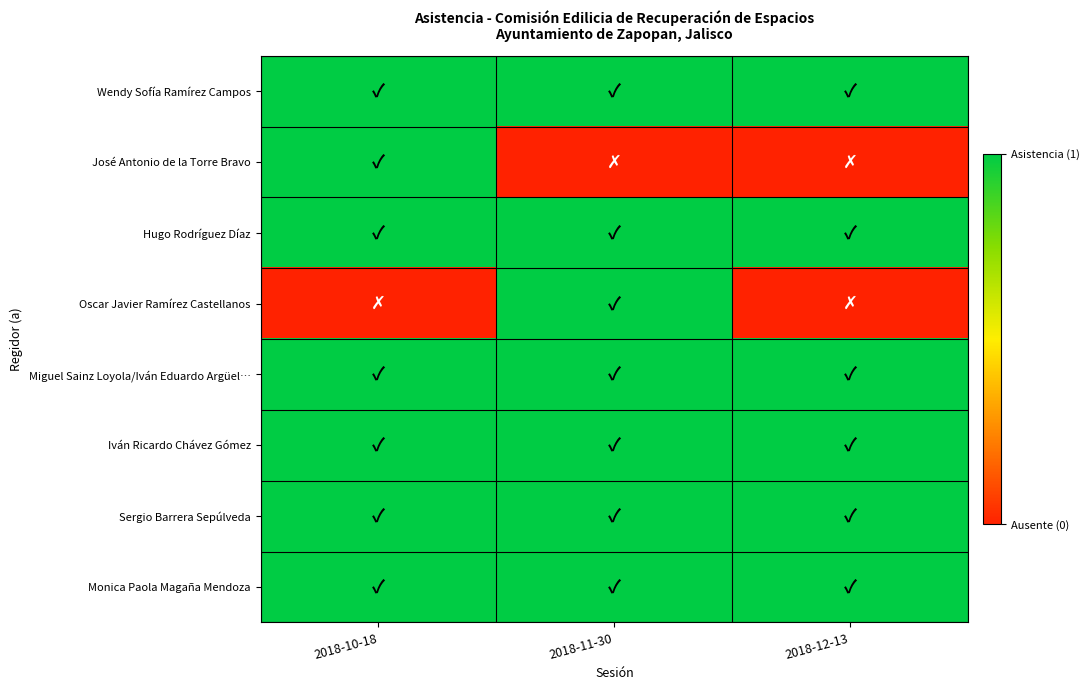

At 2018-10-18, list the series in order from largest to smallest.

Wendy Sofía Ramírez Campos, José Antonio de la Torre Bravo, Hugo Rodríguez Díaz, Miguel Sainz Loyola/Iván Eduardo Argüel…, Iván Ricardo Chávez Gómez, Sergio Barrera Sepúlveda, Monica Paola Magaña Mendoza, Oscar Javier Ramírez Castellanos